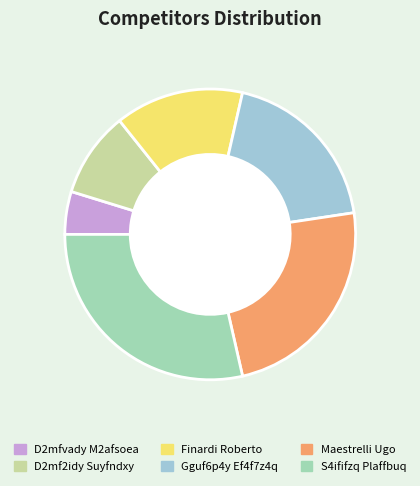

Does any single category account for the majority?

No